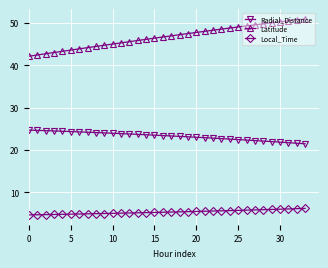

What is the average value of the Latitude series?

46.7